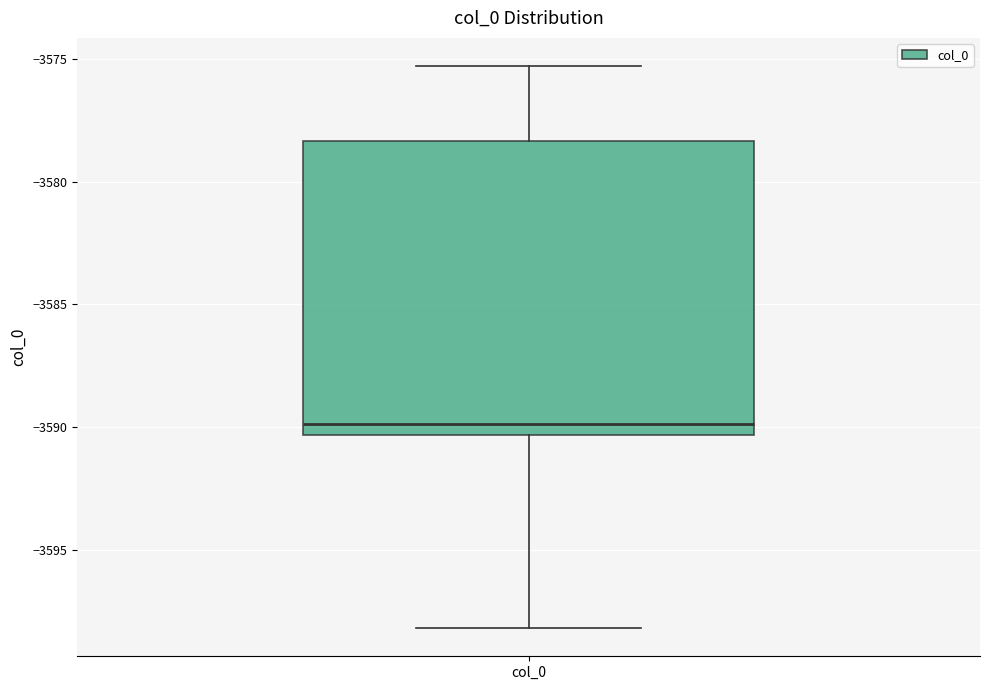

Where is the lower edge of the box for col_0 on the y-axis? The values are not printed on the chart, so give them approximately, as read against the axis.

-3590.5